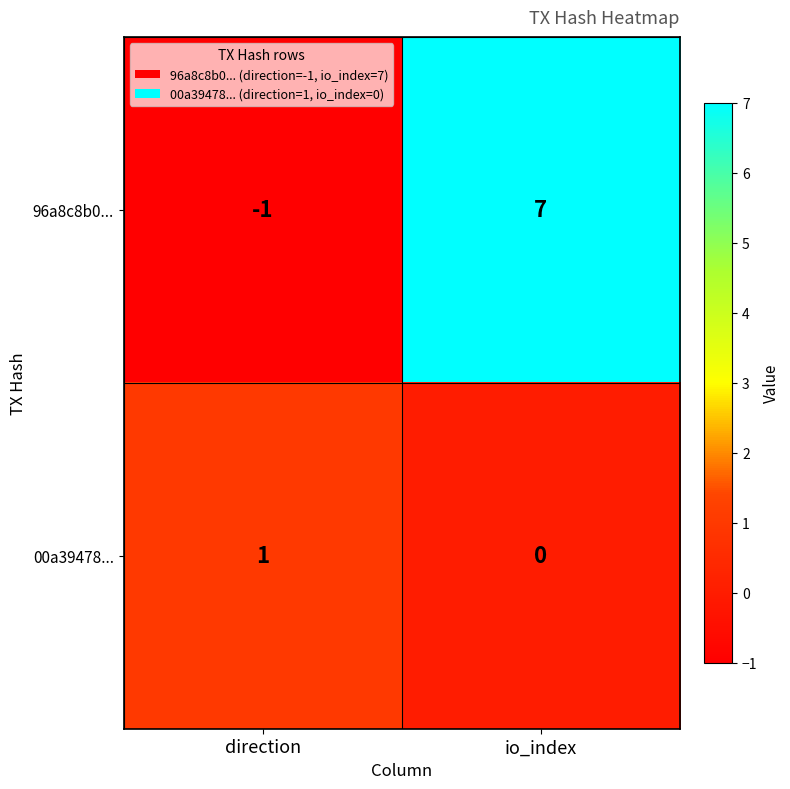

Which series has the widest spread of values?

96a8c8b0...